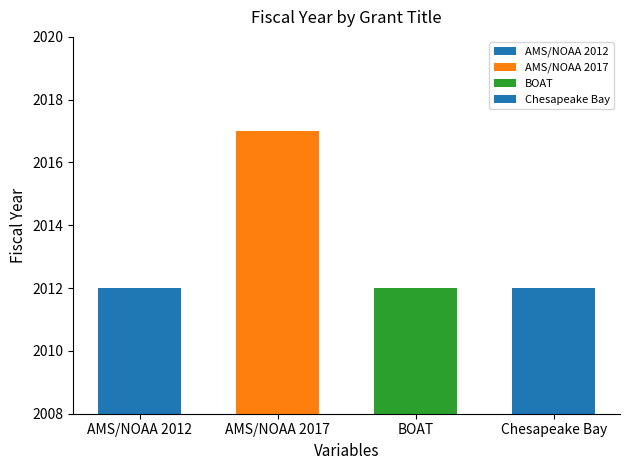

What is the sum of all values?

8053